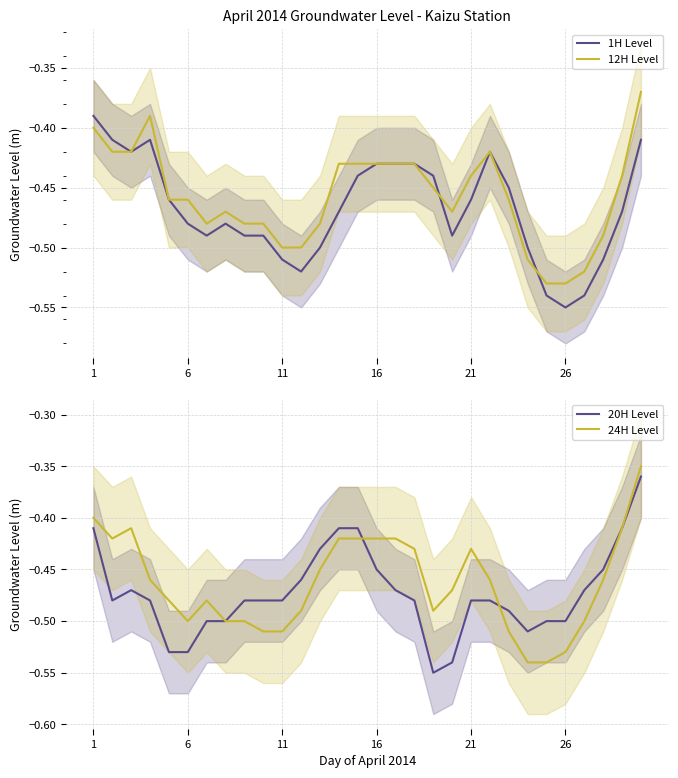

At which label does 1H Level reach its minimum?

26